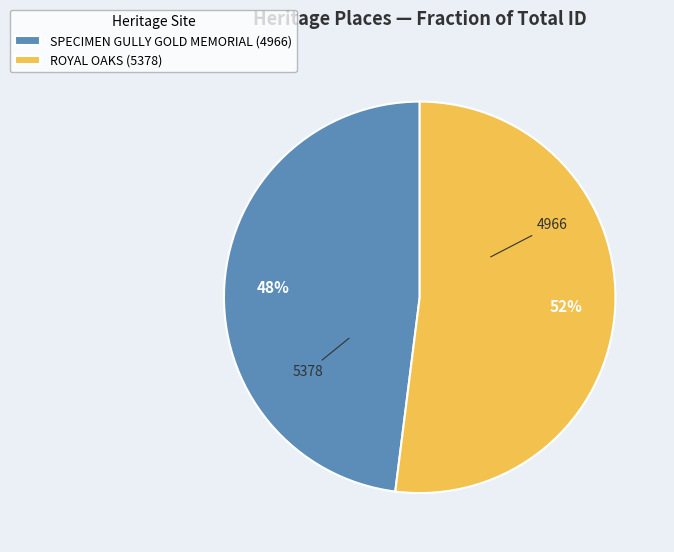

Do ROYAL OAKS (5378) and SPECIMEN GULLY GOLD MEMORIAL (4966) together represent more than half of the pie?

Yes